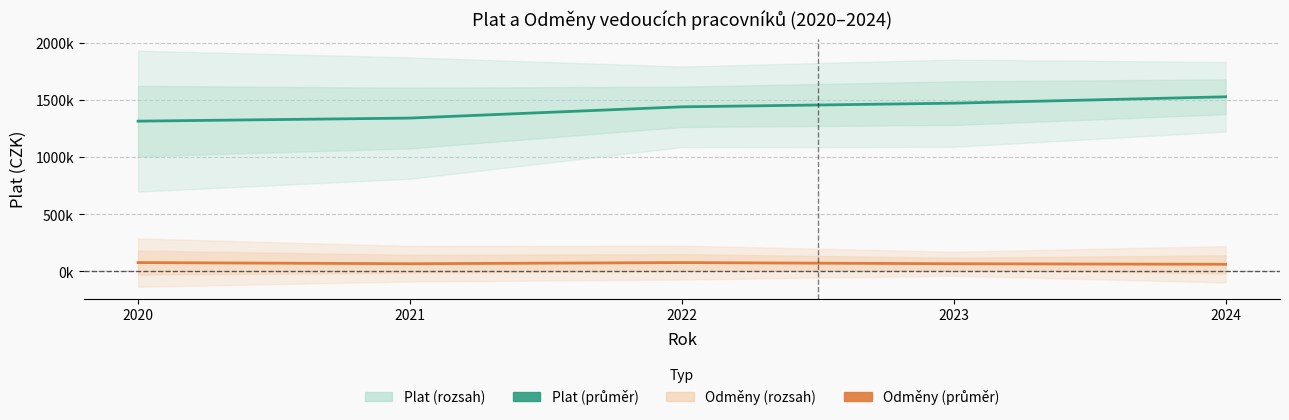

What is the value of the Odměny (průměr) point at the 4th from the left?

67500.0